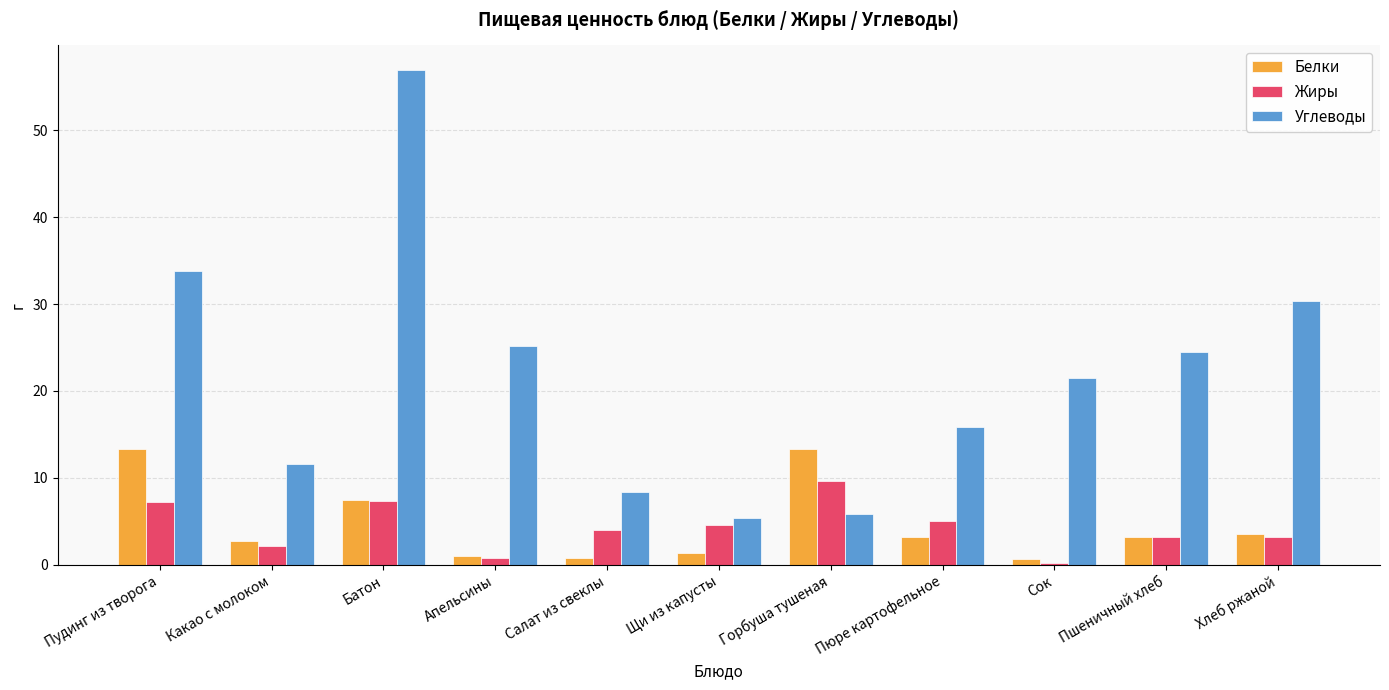

Between Апельсины and Пюре картофельное, which series saw the biggest shift?

Углеводы